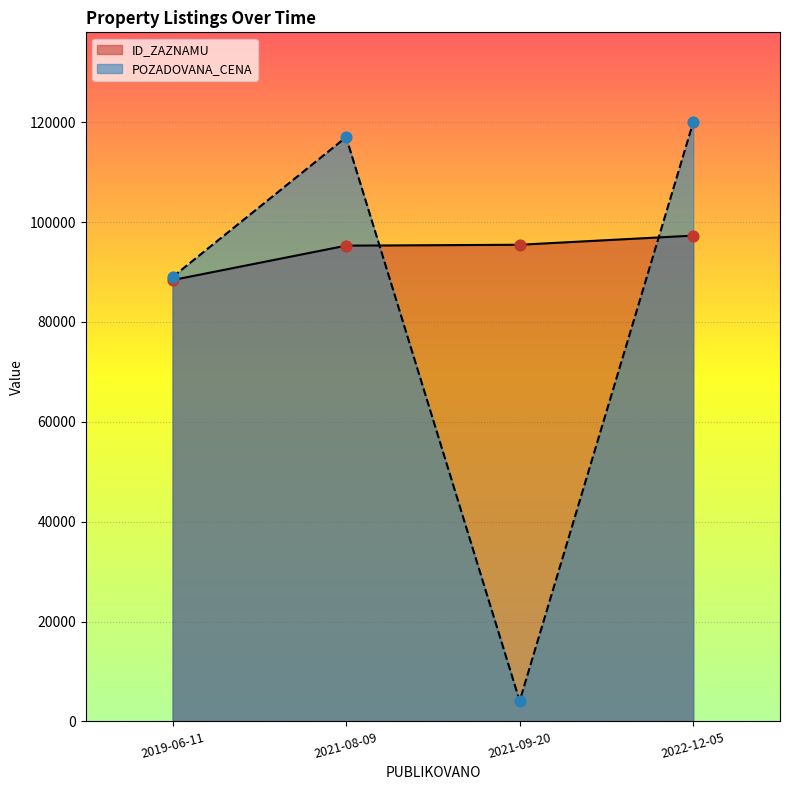

Which series has the widest spread of Y values?

POZADOVANA_CENA